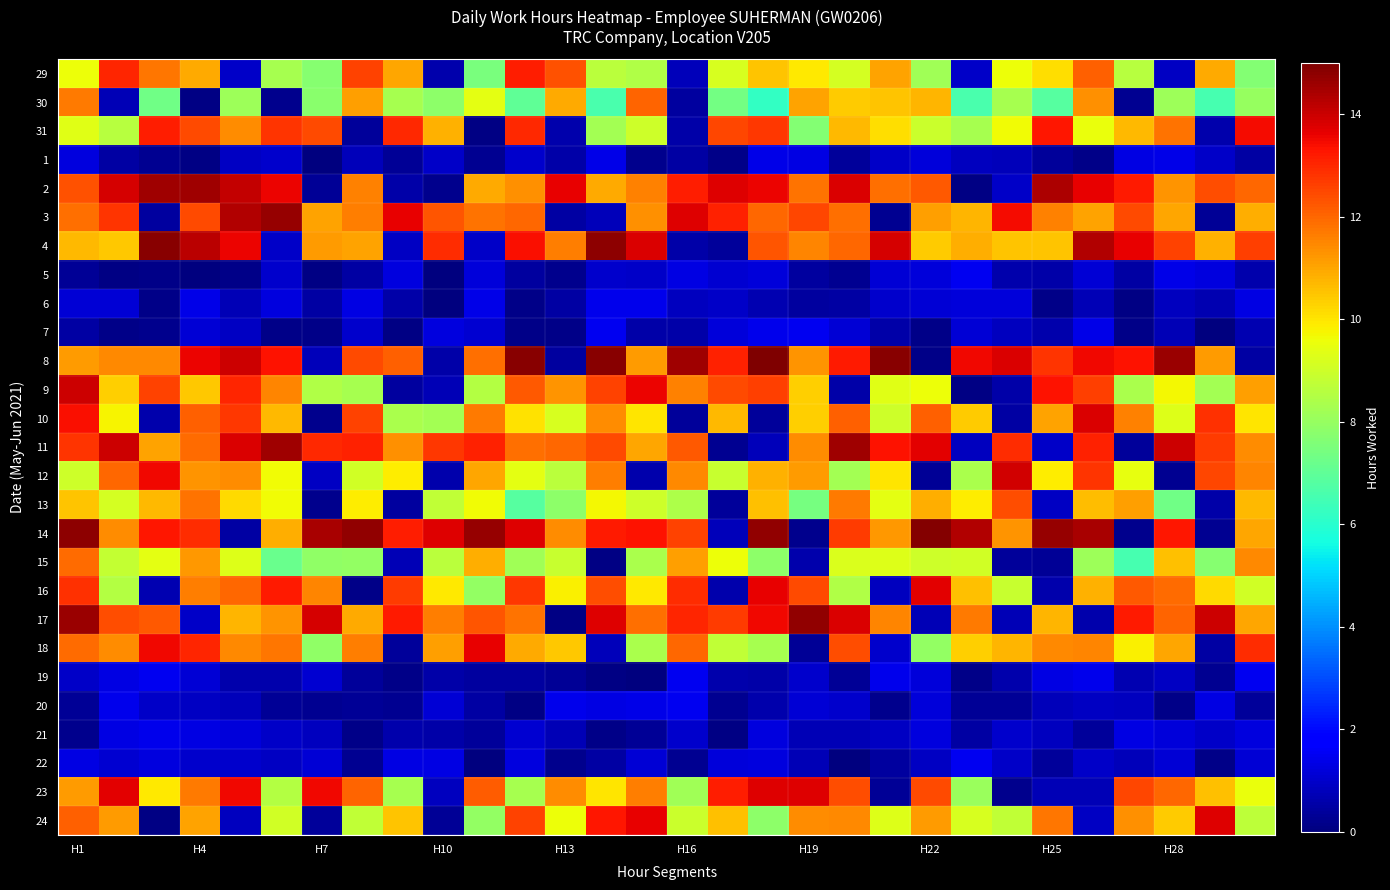

At which category is the sum across all series the highest?

H1